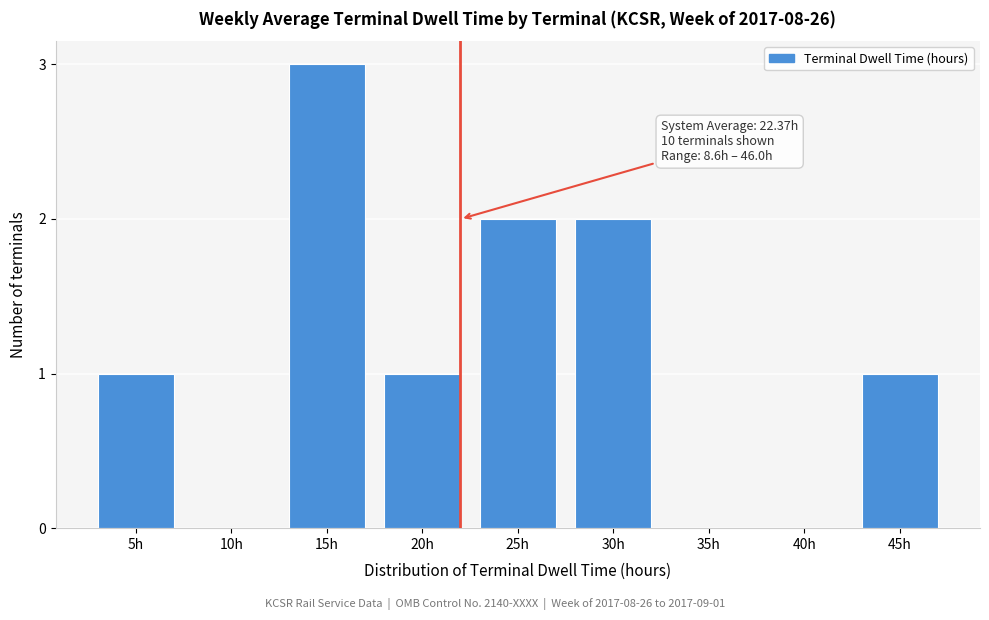

Reading left to right, transcribe all the data shown in this chart.

5h=1	10h=0	15h=3	20h=1	25h=2	30h=2	35h=0	40h=0	45h=1